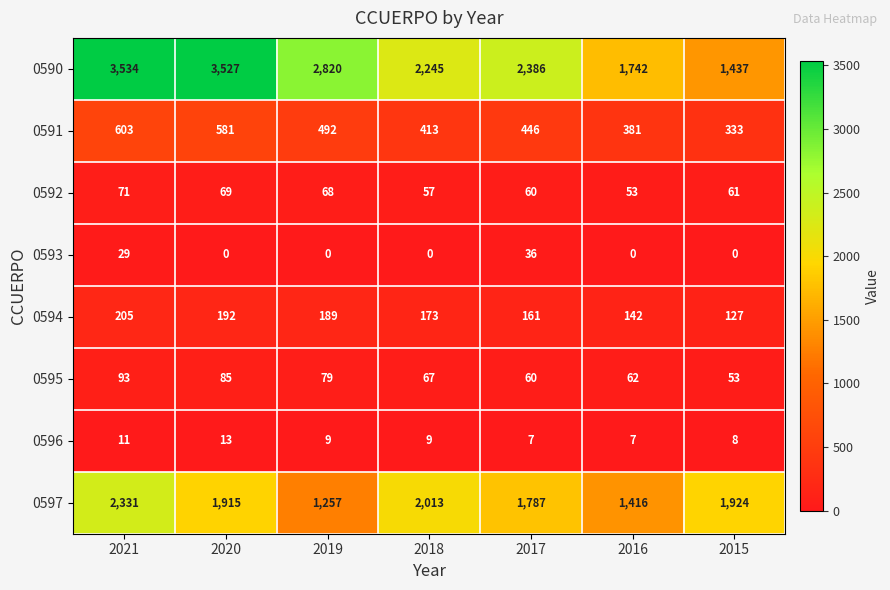

At which category does the chart reach its peak across all series?

2021